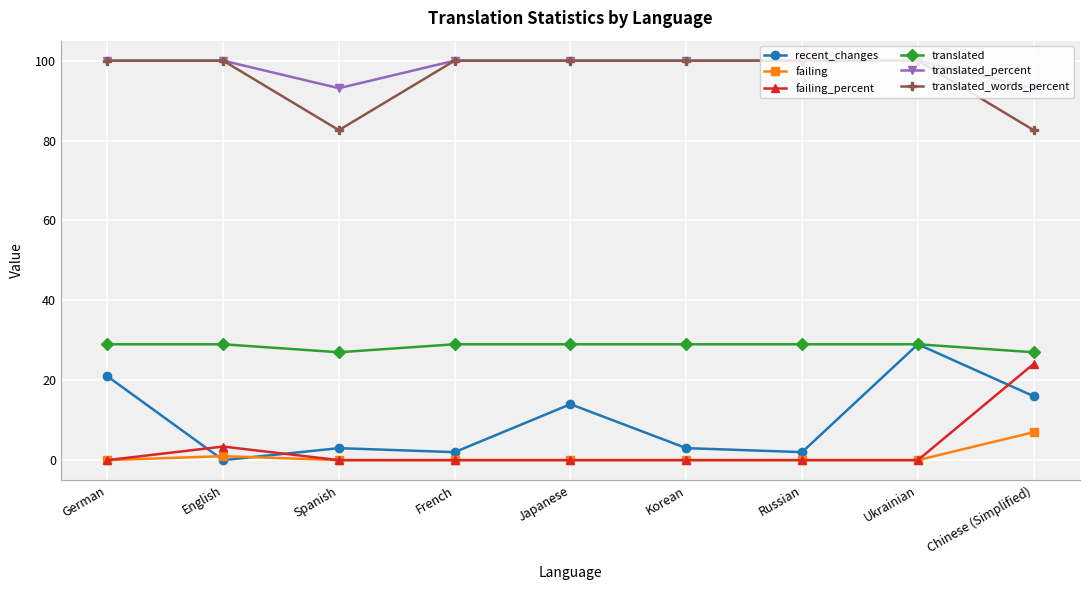

What is the total value across all series at Spanish?

205.7